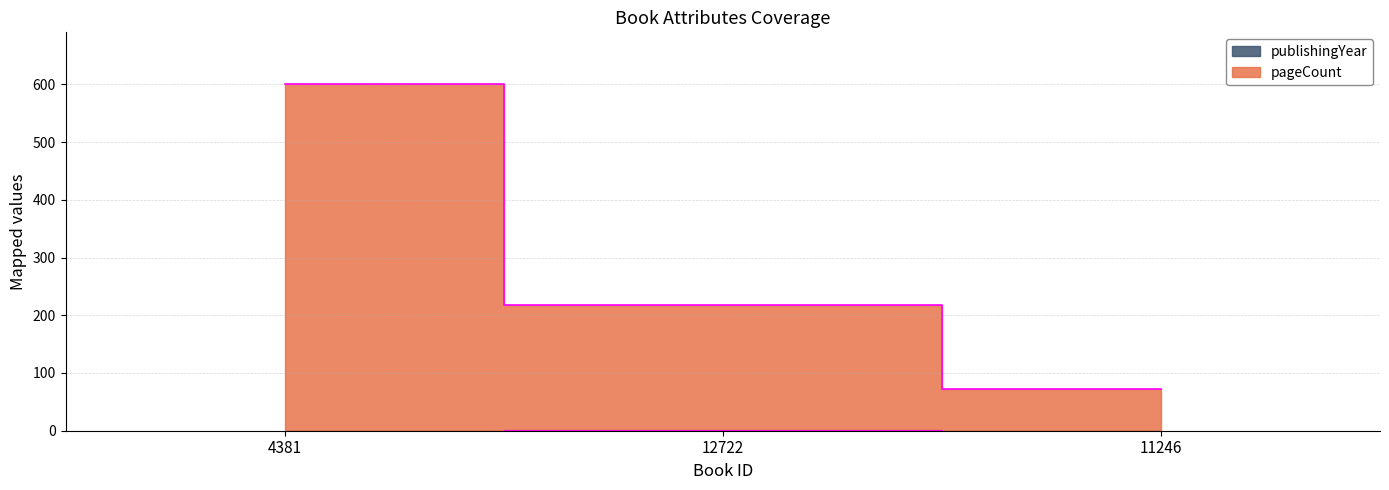

What is the label of the 2nd point from the left?

12722